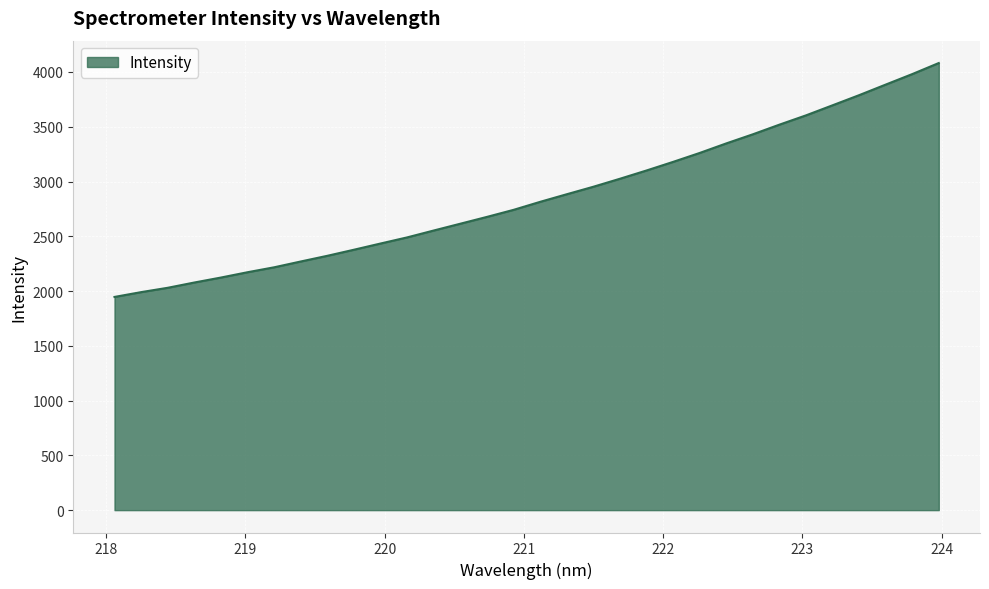

What is the minimum value shown in the chart?

1946.4